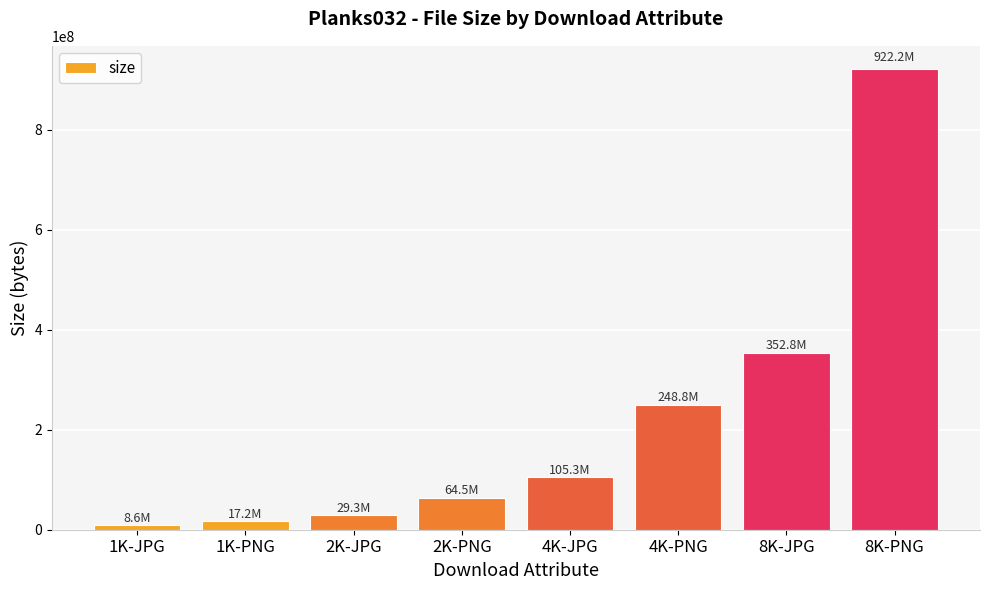

At which label is the value closest to 465426781?

8K-JPG